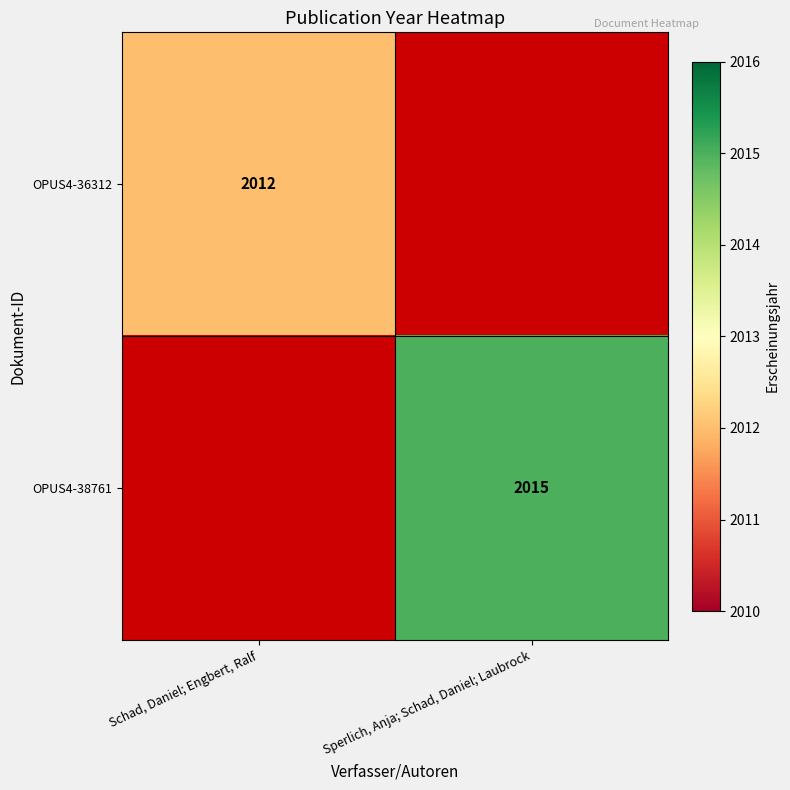

How many series are shown in this chart?

2